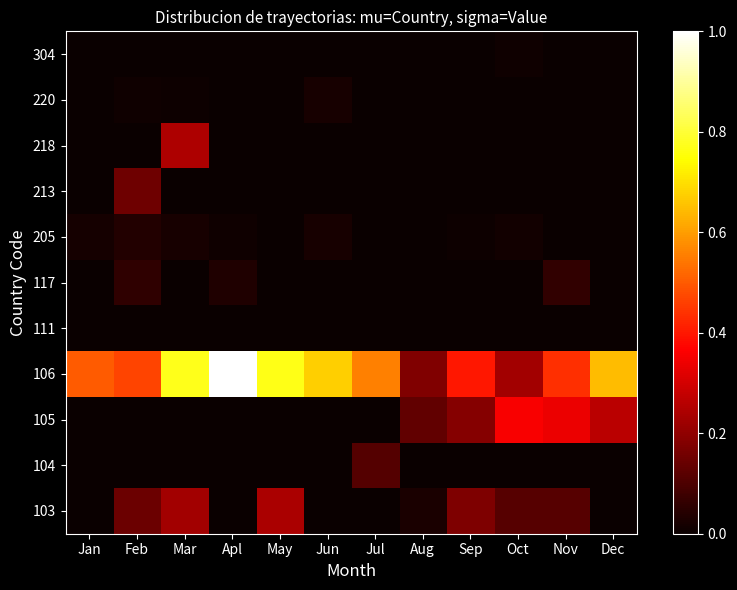

Reading left to right, list all the values displayed in this chart.

103: Jan=0.0	Feb=0.1	Mar=0.2	Apl=0.0	May=0.2	Jun=0.0	Jul=0.0	Aug=0.0	Sep=0.2	Oct=0.1	Nov=0.1	Dec=0.0
104: Jan=0.0	Feb=0.0	Mar=0.0	Apl=0.0	May=0.0	Jun=0.0	Jul=0.1	Aug=0.0	Sep=0.0	Oct=0.0	Nov=0.0	Dec=0.0
105: Jan=0.0	Feb=0.0	Mar=0.0	Apl=0.0	May=0.0	Jun=0.0	Jul=0.0	Aug=0.1	Sep=0.2	Oct=0.4	Nov=0.3	Dec=0.3
106: Jan=0.5	Feb=0.5	Mar=0.8	Apl=1.0	May=0.8	Jun=0.7	Jul=0.6	Aug=0.2	Sep=0.4	Oct=0.2	Nov=0.4	Dec=0.6
111: Jan=0.0	Feb=0.0	Mar=0.0	Apl=0.0	May=0.0	Jun=0.0	Jul=0.0	Aug=0.0	Sep=0.0	Oct=0.0	Nov=0.0	Dec=0.0
117: Jan=0.0	Feb=0.1	Mar=0.0	Apl=0.0	May=0.0	Jun=0.0	Jul=0.0	Aug=0.0	Sep=0.0	Oct=0.0	Nov=0.1	Dec=0.0
205: Jan=0.0	Feb=0.0	Mar=0.0	Apl=0.0	May=0.0	Jun=0.0	Jul=0.0	Aug=0.0	Sep=0.0	Oct=0.0	Nov=0.0	Dec=0.0
213: Jan=0.0	Feb=0.1	Mar=0.0	Apl=0.0	May=0.0	Jun=0.0	Jul=0.0	Aug=0.0	Sep=0.0	Oct=0.0	Nov=0.0	Dec=0.0
218: Jan=0.0	Feb=0.0	Mar=0.2	Apl=0.0	May=0.0	Jun=0.0	Jul=0.0	Aug=0.0	Sep=0.0	Oct=0.0	Nov=0.0	Dec=0.0
220: Jan=0.0	Feb=0.0	Mar=0.0	Apl=0.0	May=0.0	Jun=0.0	Jul=0.0	Aug=0.0	Sep=0.0	Oct=0.0	Nov=0.0	Dec=0.0
304: Jan=0.0	Feb=0.0	Mar=0.0	Apl=0.0	May=0.0	Jun=0.0	Jul=0.0	Aug=0.0	Sep=0.0	Oct=0.0	Nov=0.0	Dec=0.0